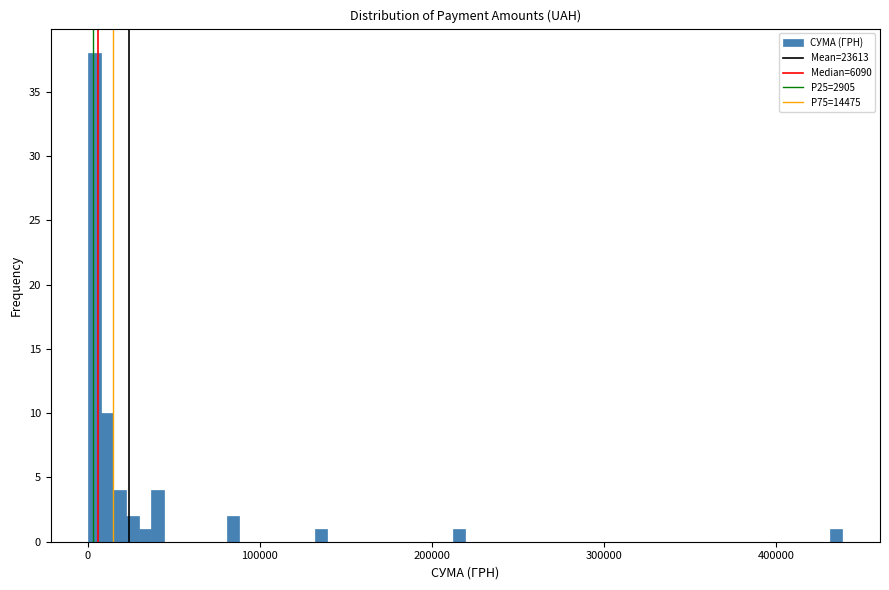

Around what value on the x-axis is the tallest bar? Give the approximate position of its centre, as read against the axis.

0